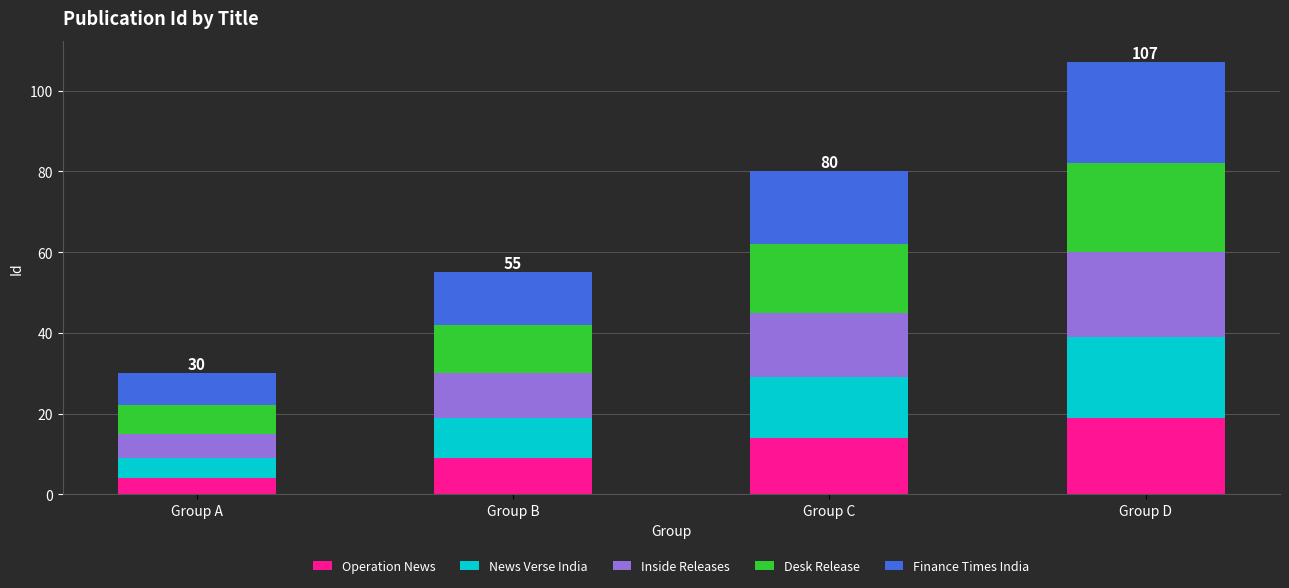

At which label does Operation News reach its peak?

Group D